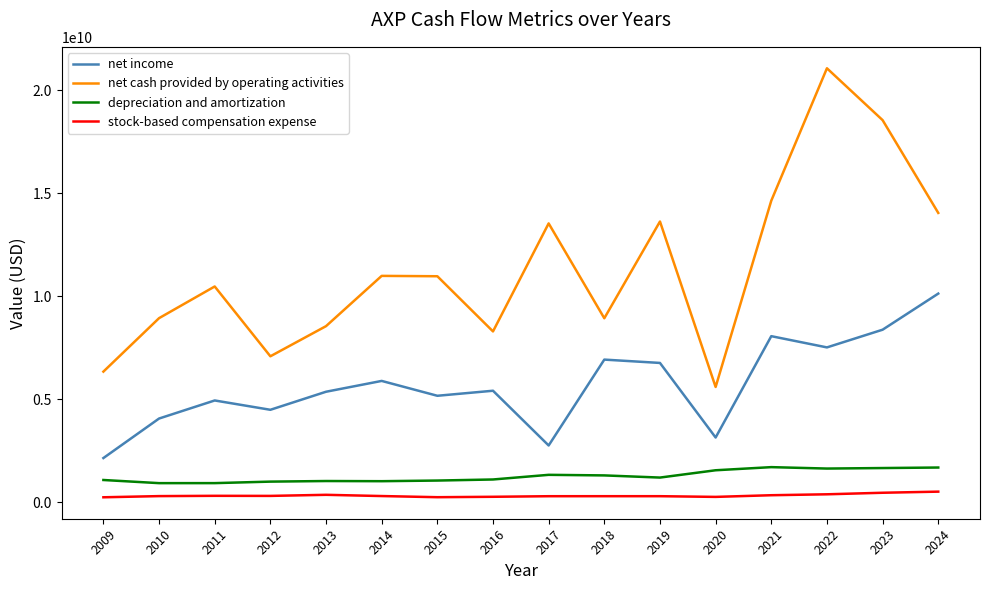

The value of net cash provided by operating activities at 2014 is 6258518443. True or false?

False